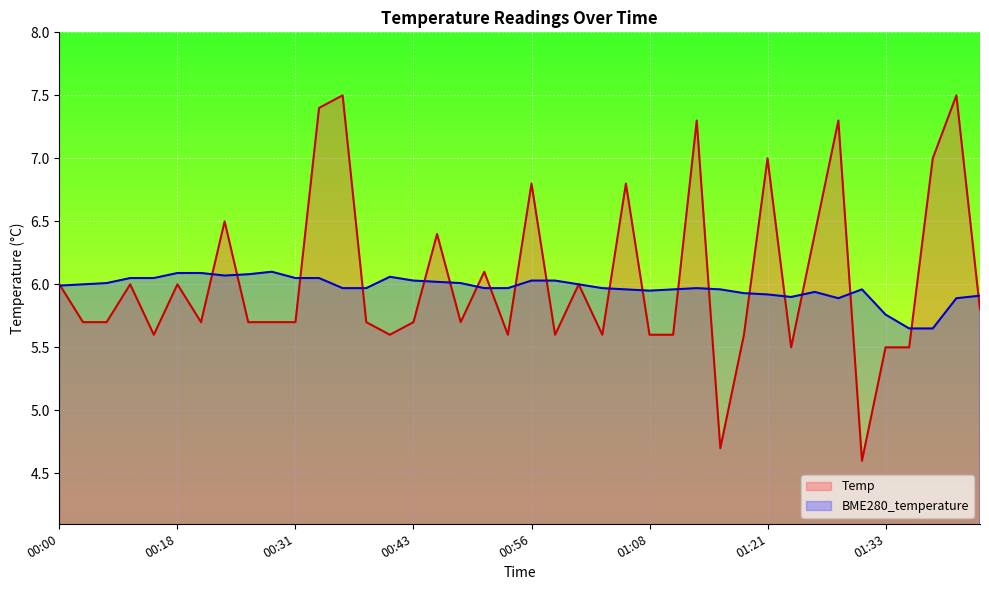

What are all the series names shown in the legend?

Temp, BME280_temperature